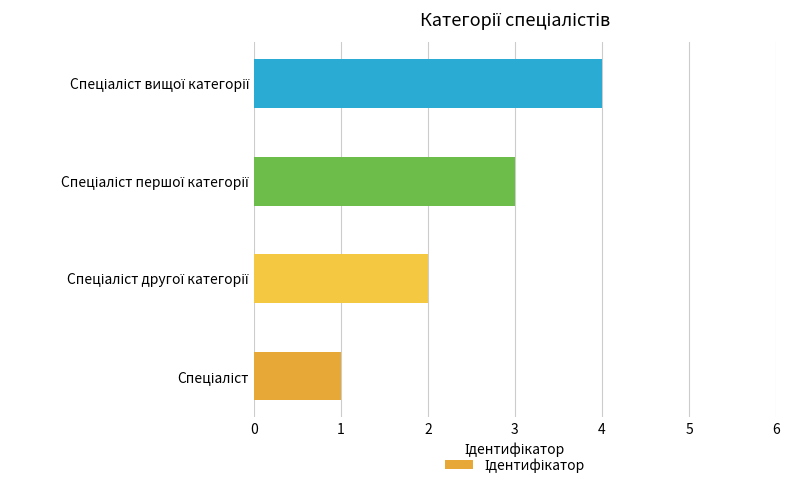

What is the difference between the maximum and minimum values?

3